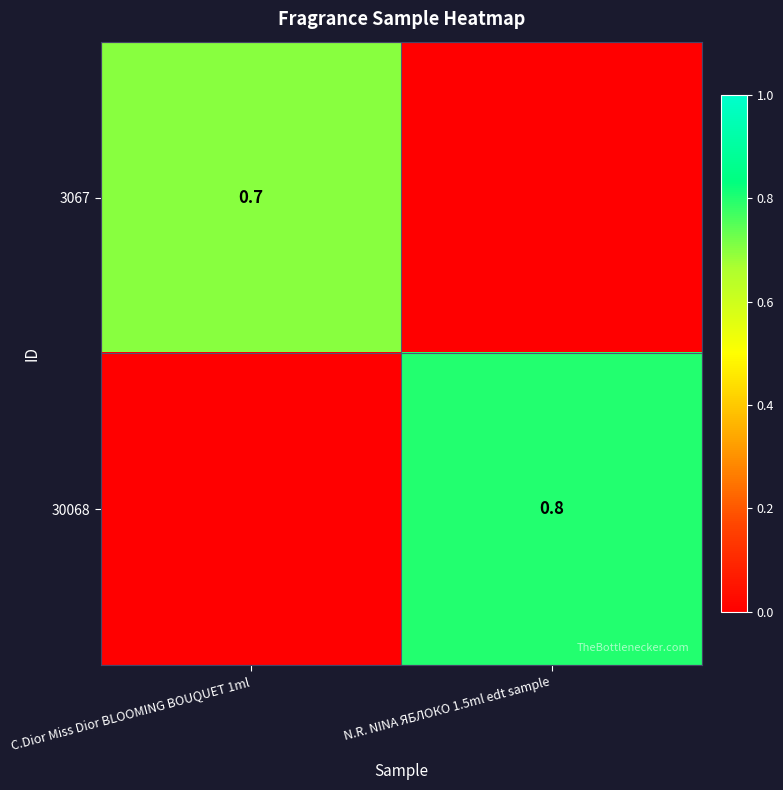

The value of 3067 at C.Dior Miss Dior BLOOMING BOUQUET 1ml is 1.2. True or false?

False